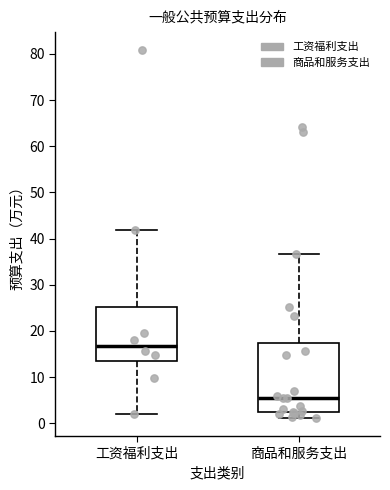

Reading left to right, transcribe this box plot: for each box, give where its median line is, the range the box spans, and where its two whiskers end, as read against the y-axis. The values are not printed on the chart, so give them approximately, as read against the axis.

工资福利支出: median 17, box 13 to 25, whiskers 2 to 42
商品和服务支出: median 5, box 2 to 17, whiskers 1 to 37